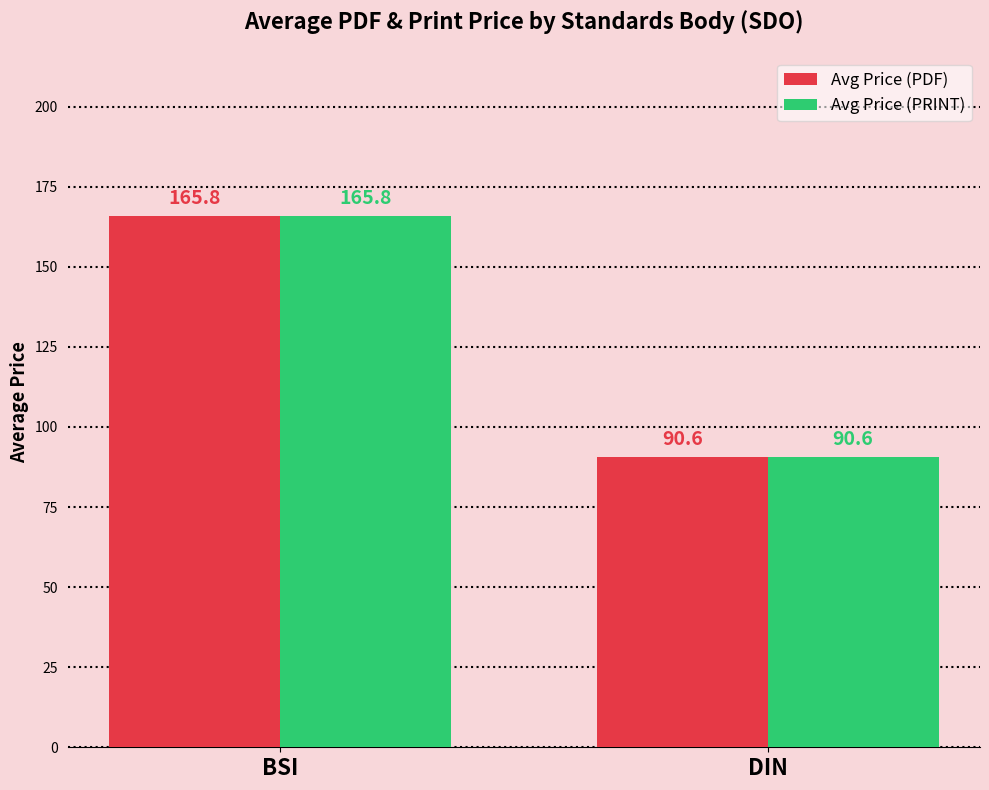

At which category is the sum across all series the highest?

BSI